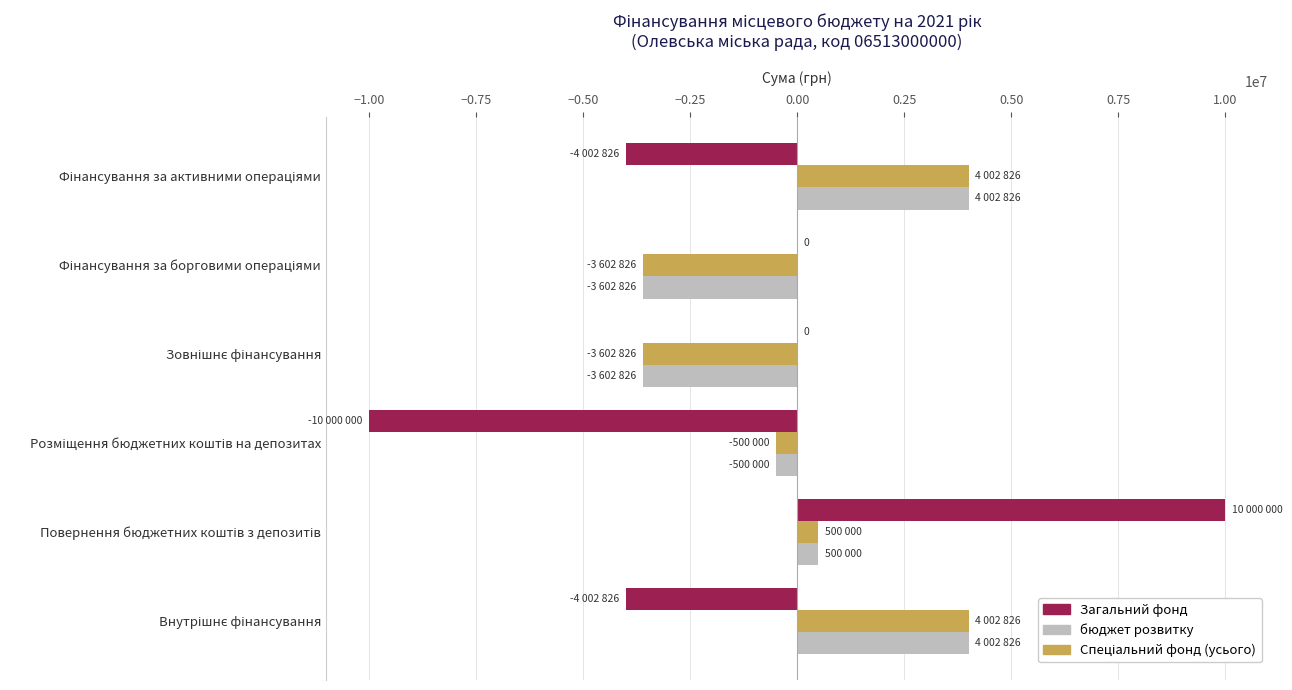

Which series has the widest spread of values?

Загальний фонд